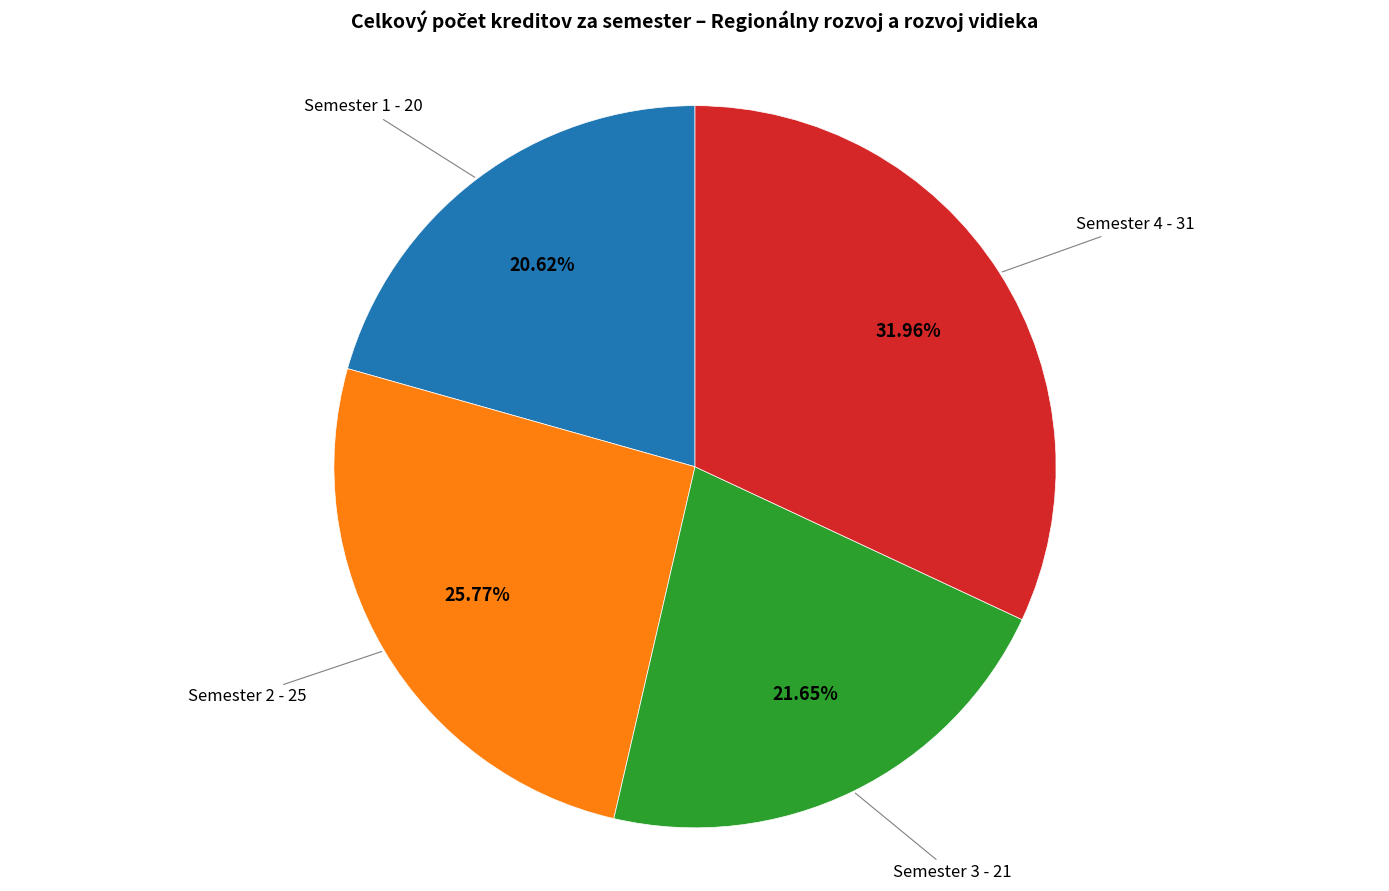

Which category has the smallest portion of the pie?

Semester 1